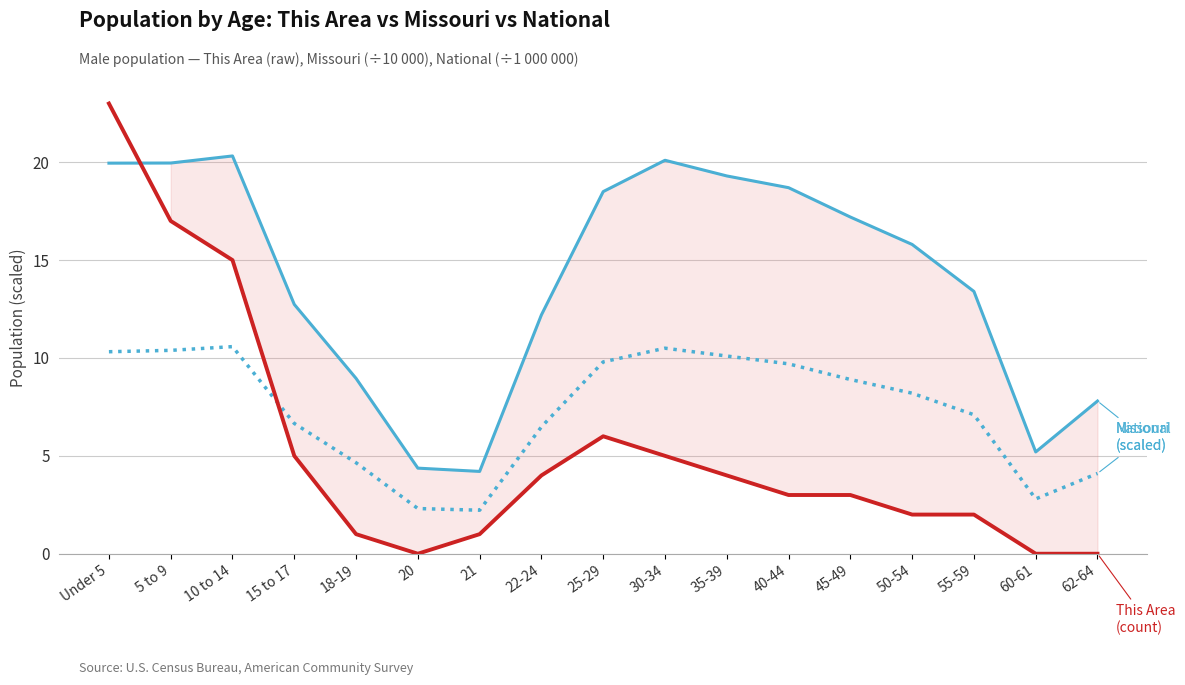

At which category does Missouri (scaled ÷10K) reach its first local peak?

10 to 14